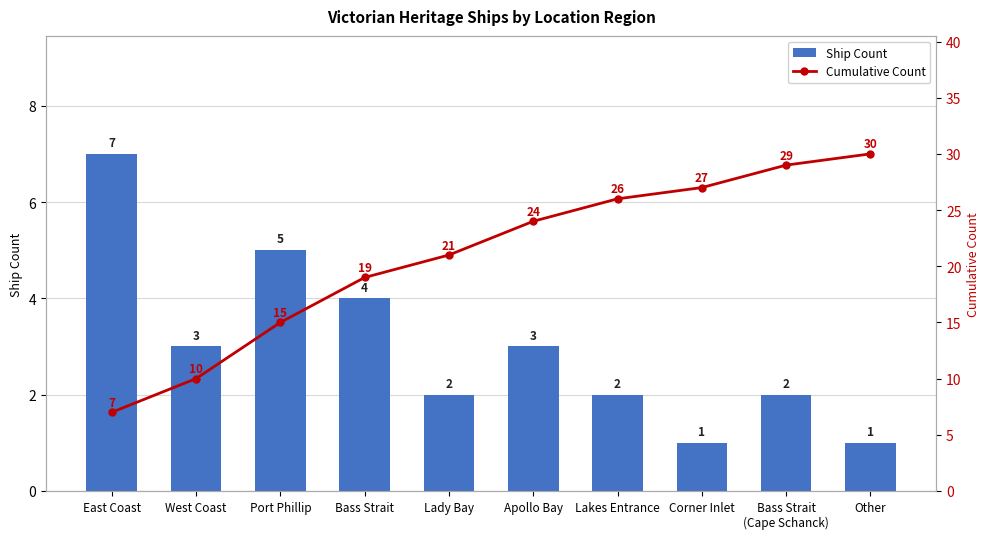

What is the label of the 2nd bar from the left?

West Coast